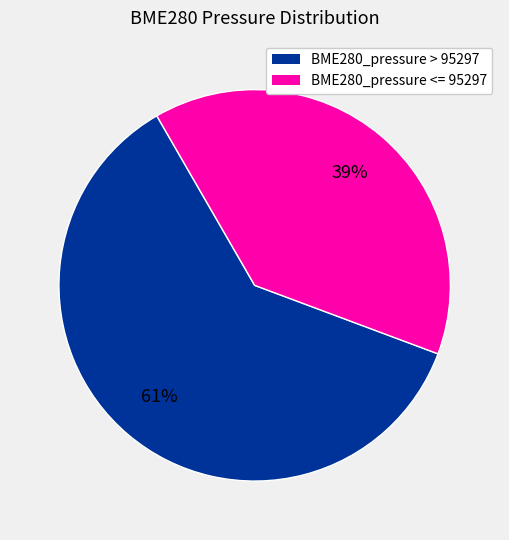

Which has a higher value, BME280_pressure <= 95297 or BME280_pressure > 95297?

BME280_pressure > 95297